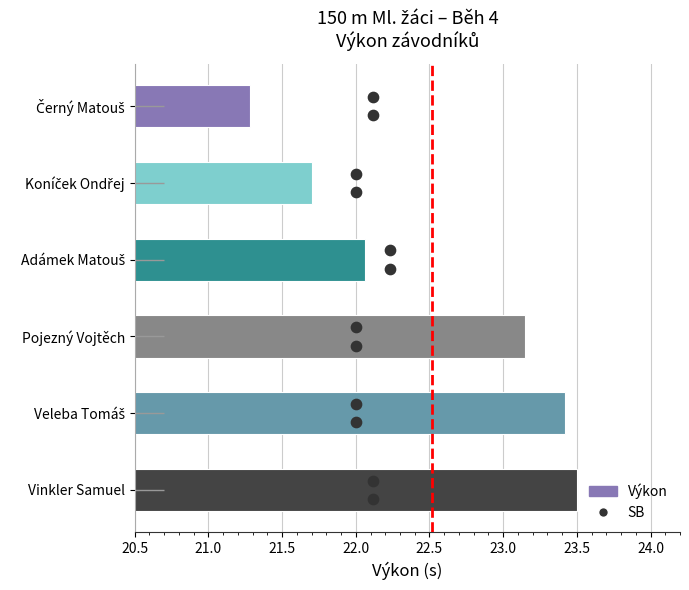

Which series has the largest total across all categories?

Výkon